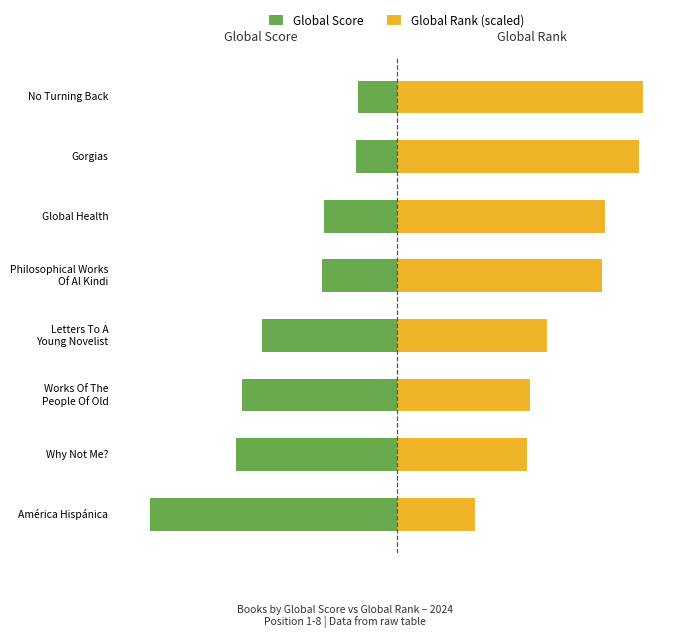

Does the chart contain any negative values?

Yes